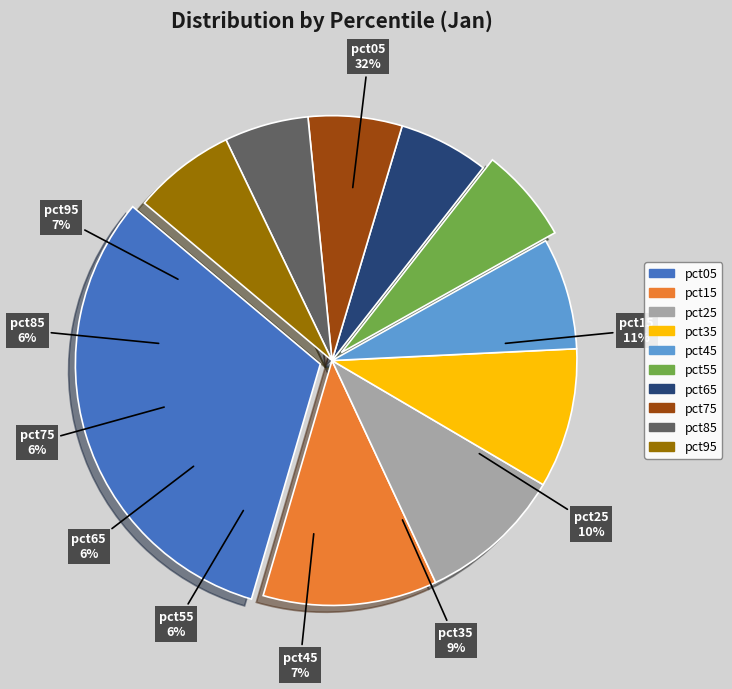

Which has a higher value, pct05 or pct55?

pct05